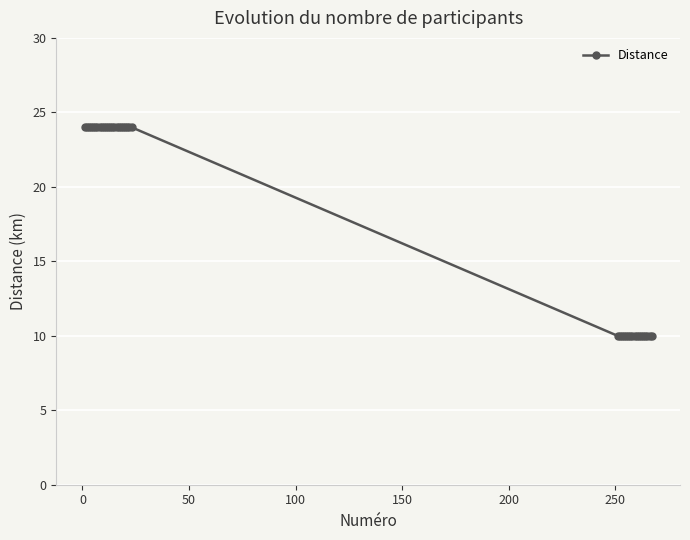

What is the difference between the maximum and second lowest values?

14